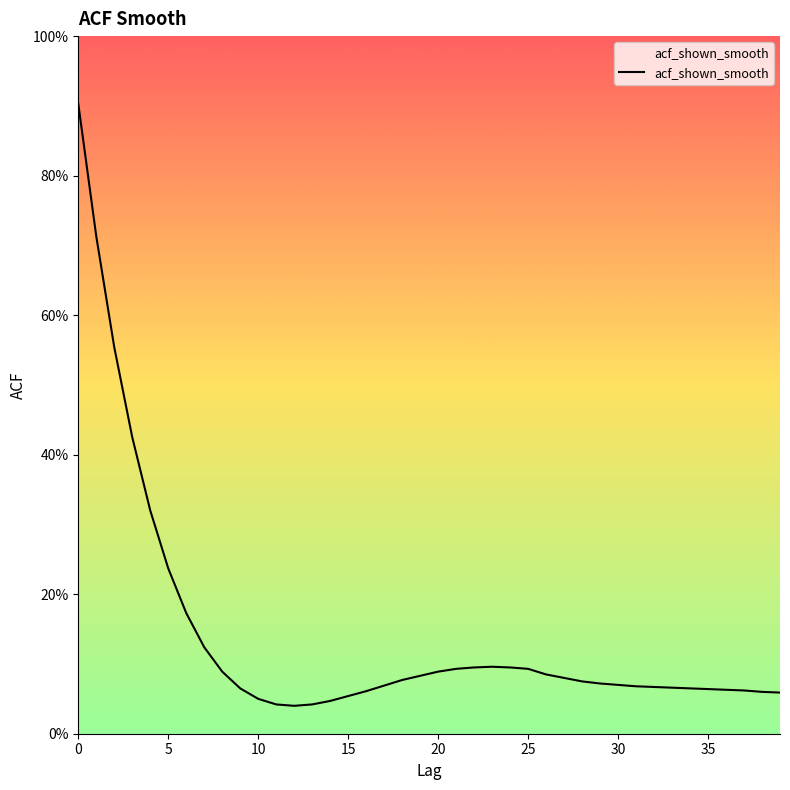

Where is the data nearest to the value 0?

12